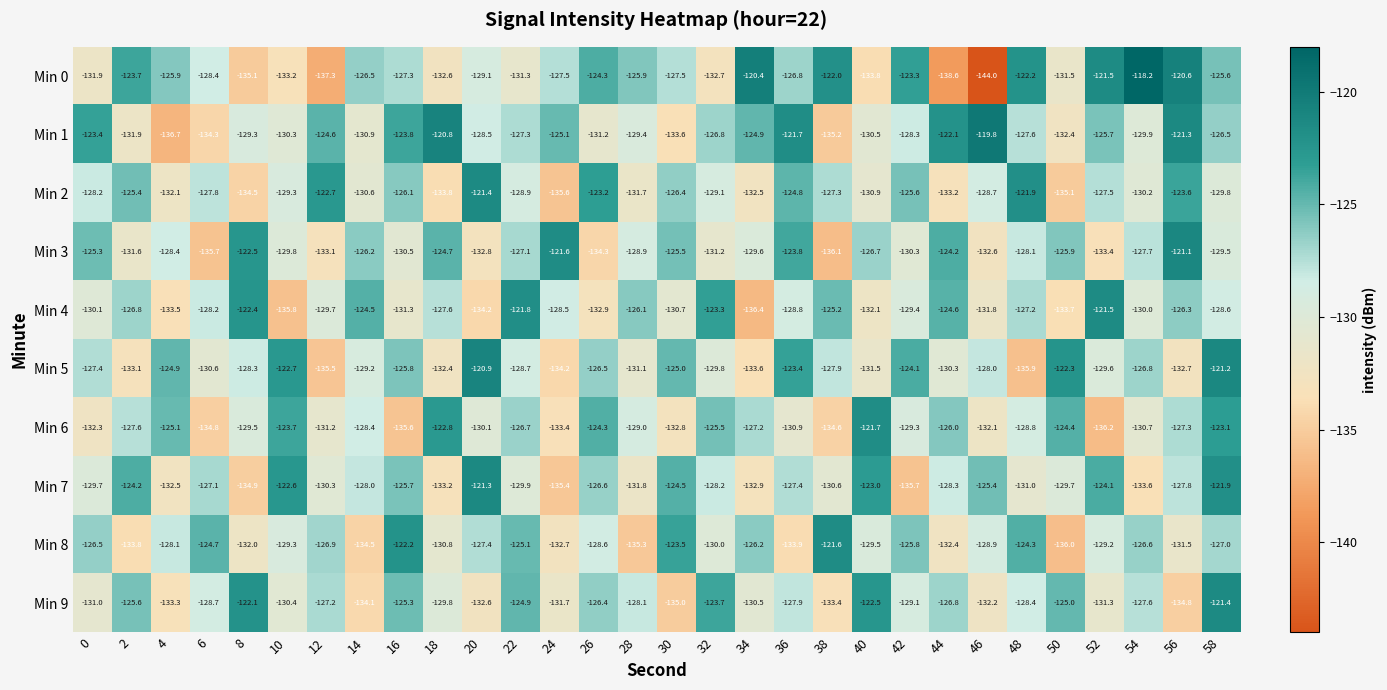

Which category has the highest value in the Min 3 series?

56